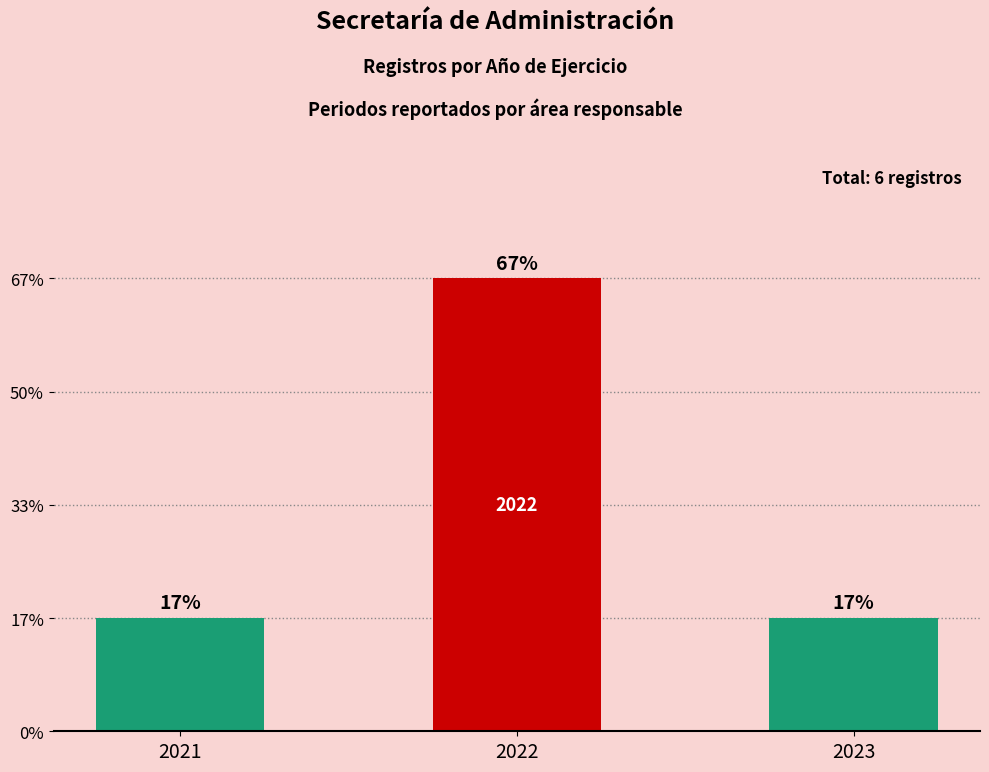

Approximately how many times larger is the value at 2022 compared to 2023?

4.0